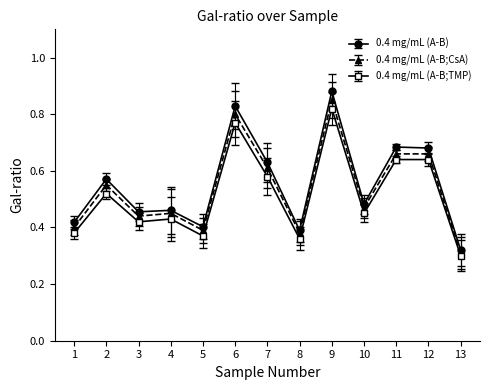

Which series changed the most between 9 and 12?

0.4 mg/mL (A-B)